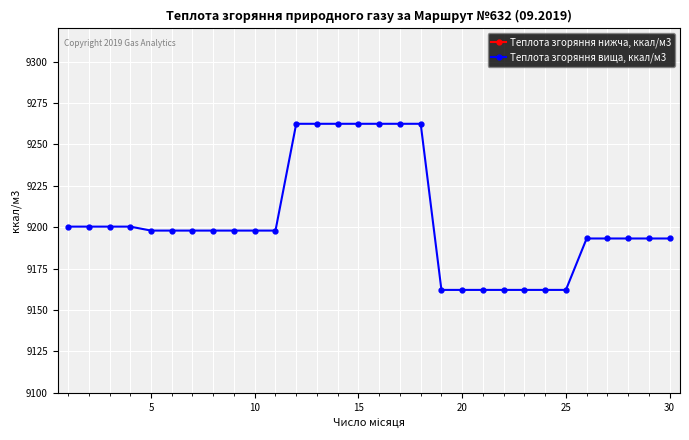

True or false: Теплота згоряння вища, ккал/м3 and Теплота згоряння нижча, ккал/м3 intersect in this chart.

False